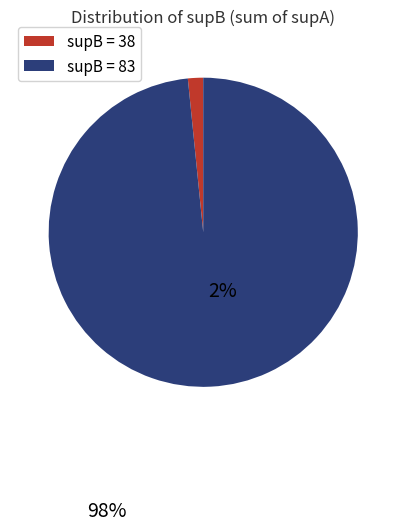

To the nearest percent, what is the combined percentage of supB=38 and supB=83?

100%